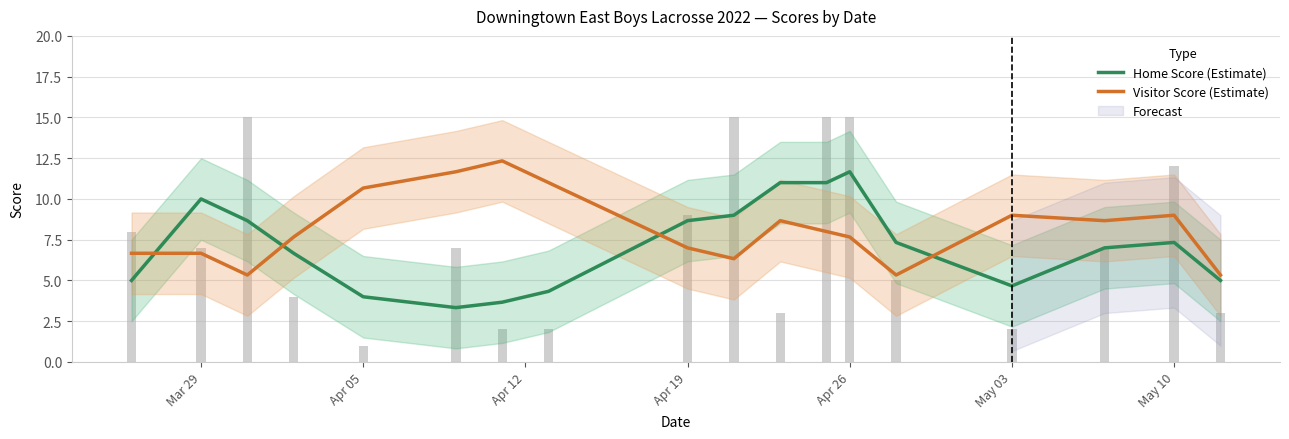

What is the sum of all Home Score (Estimate) values?

128.3